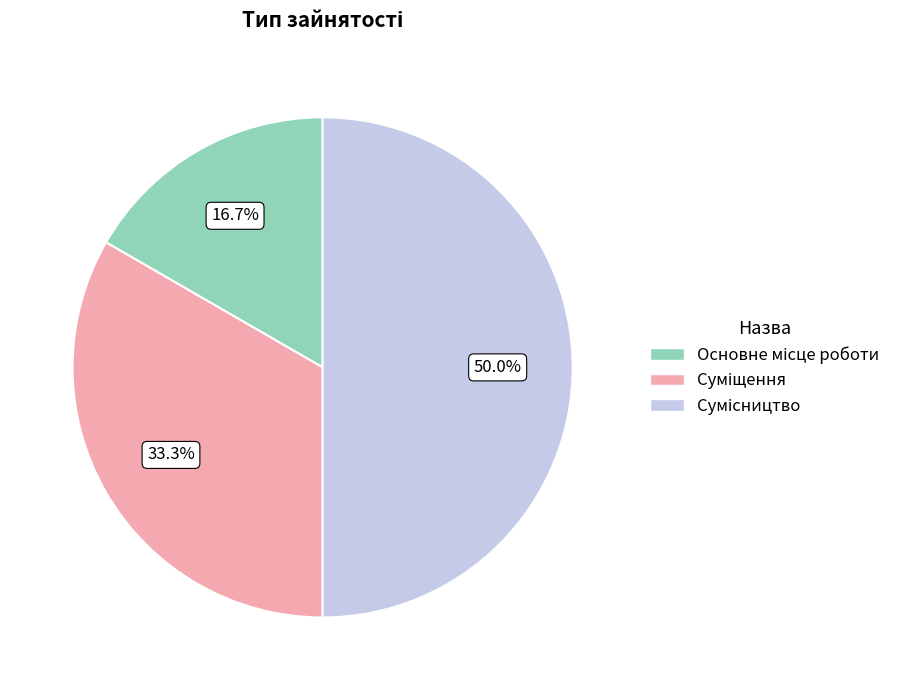

True or false: Сумісництво accounts for 59% of the total.

False